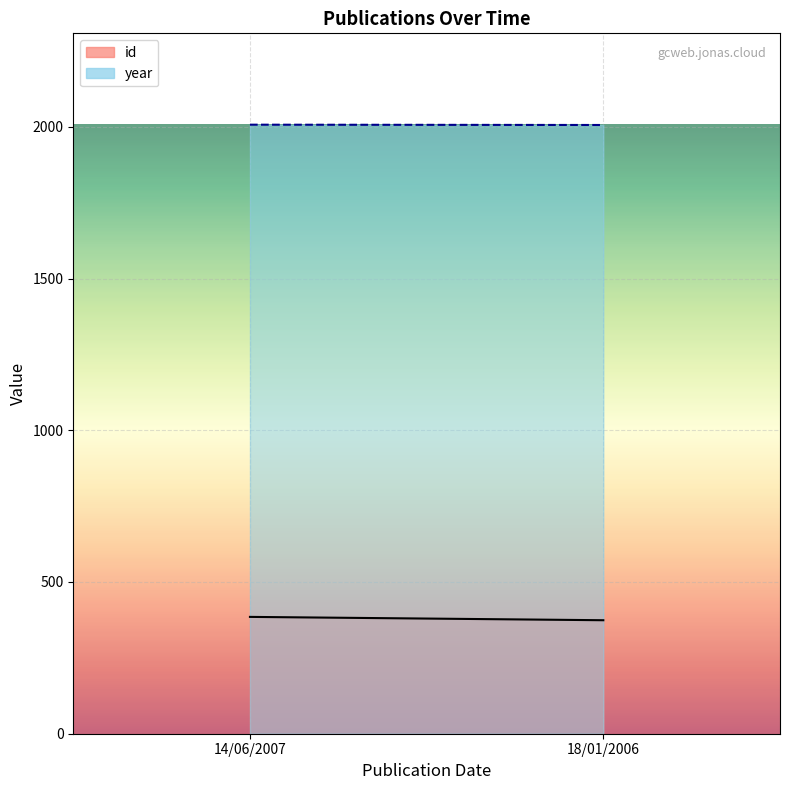

Reading right to left, extract all data points from this chart.

id: 18/01/2006=374	14/06/2007=385
year: 18/01/2006=2006	14/06/2007=2007